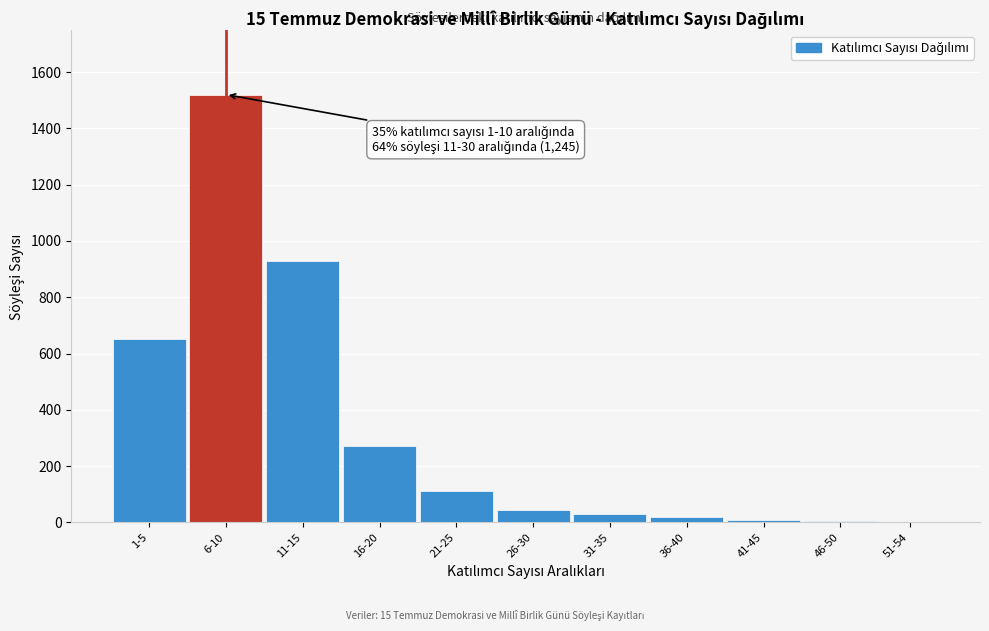

What is the sum of all values?

3592